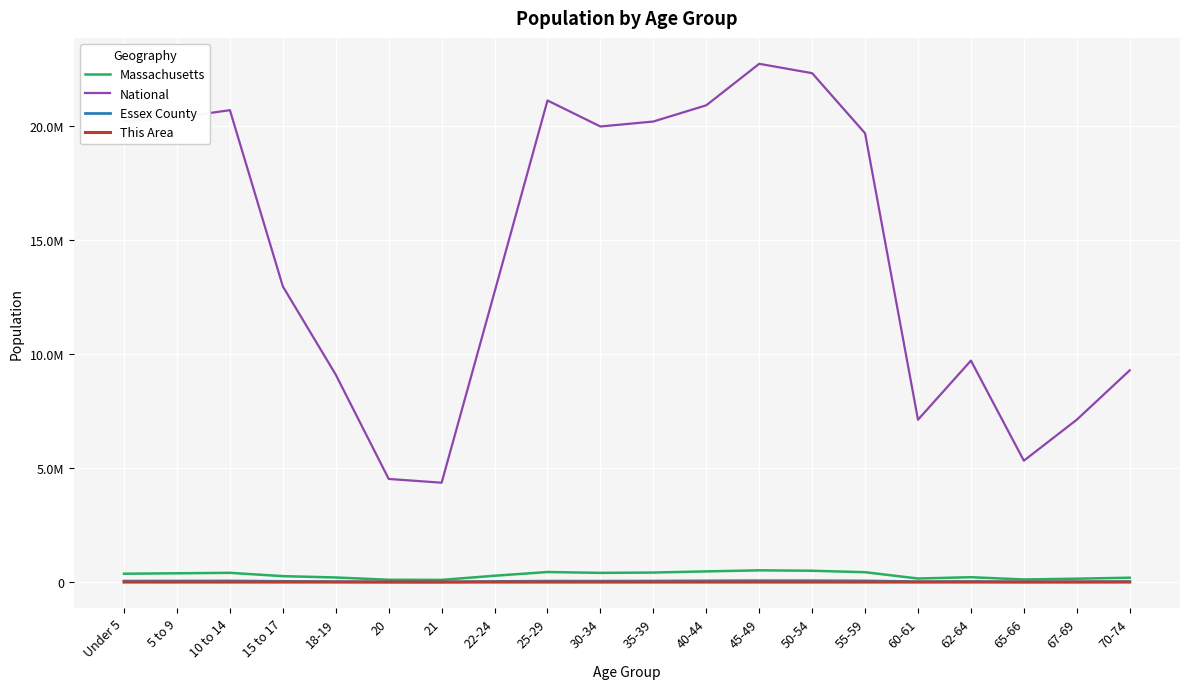

Reading left to right, transcribe all the data shown in this chart.

Massachusetts: Under 5=367087	5 to 9=385687	10 to 14=405613	15 to 17=260536	18-19=202220	20=101248	21=96372	22-24=278048	25-29=441525	30-34=403616	35-39=418195	40-44=468954	45-49=515434	50-54=497001	55-59=432822	60-61=156594	62-64=213953	65-66=114758	67-69=149701	70-74=192001
National: Under 5=20201362	5 to 9=20348657	10 to 14=20677194	15 to 17=12954254	18-19=9086089	20=4519129	21=4354294	22-24=12712576	25-29=21101849	30-34=19962099	35-39=20179642	40-44=20890964	45-49=22708591	50-54=22298125	55-59=19664805	60-61=7113727	62-64=9704197	65-66=5319902	67-69=7115361	70-74=9278166
Essex County: Under 5=43632	5 to 9=46892	10 to 14=49534	15 to 17=32031	18-19=19857	20=9352	21=8887	22-24=27005	25-29=42595	30-34=41260	35-39=46090	40-44=54263	45-49=61497	50-54=59765	55-59=51695	60-61=18675	62-64=25046	65-66=13311	67-69=17174	70-74=21864
This Area: Under 5=339	5 to 9=548	10 to 14=647	15 to 17=388	18-19=216	20=122	21=113	22-24=358	25-29=527	30-34=436	35-39=563	40-44=855	45-49=921	50-54=729	55-59=551	60-61=204	62-64=262	65-66=148	67-69=226	70-74=286